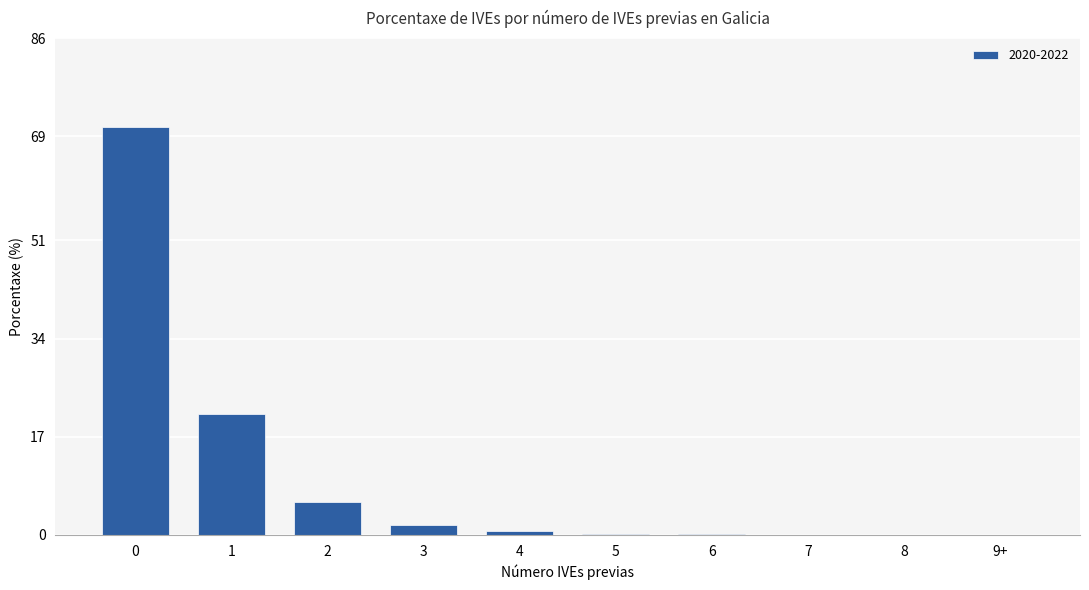

The value at 1 is 33.0. True or false?

False